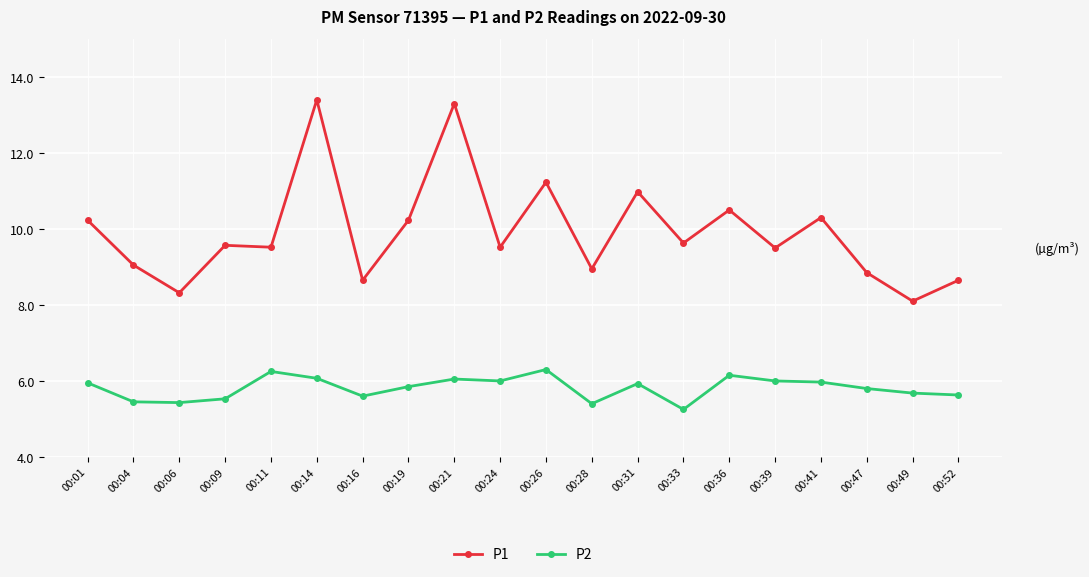

Count the number of data series in this chart.

2